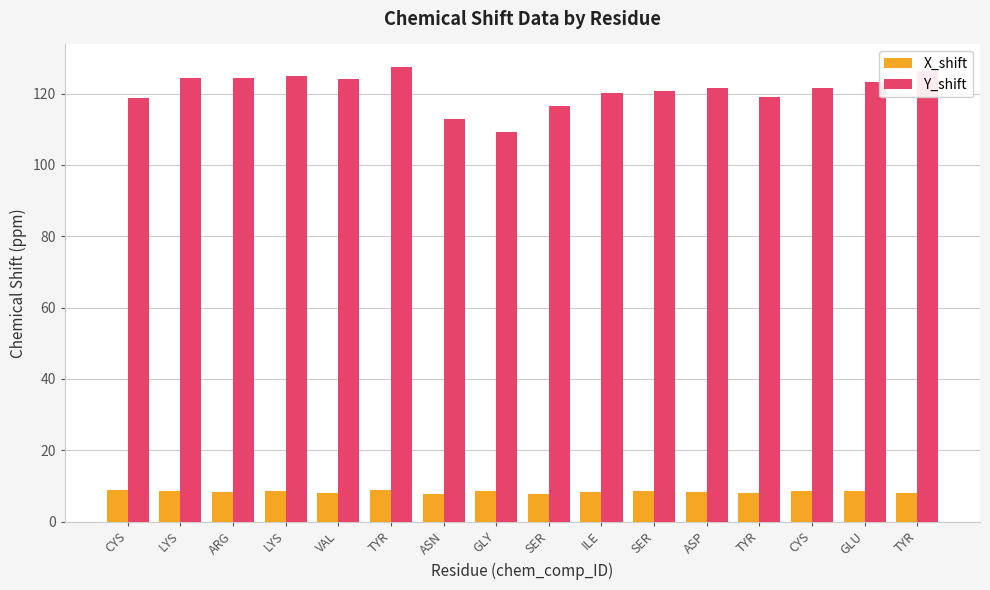

What are all the series names shown in the legend?

X_shift, Y_shift